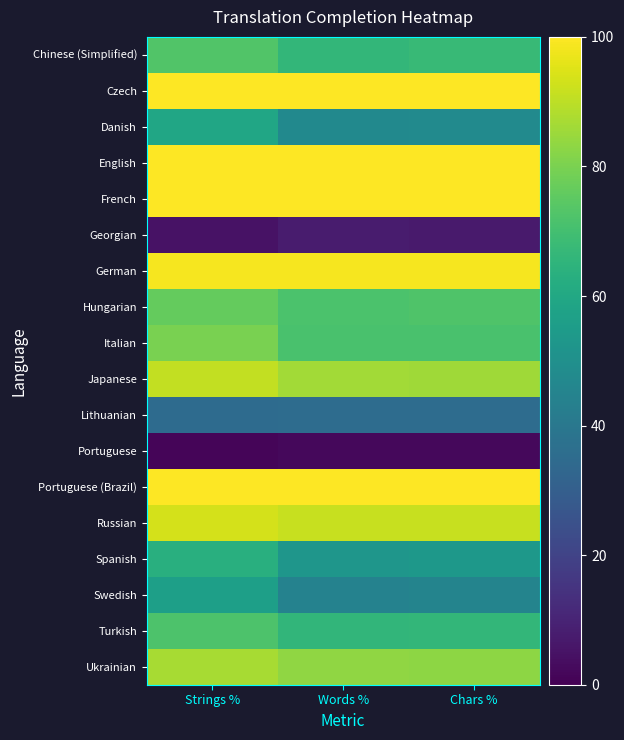

Count the number of data series in this chart.

18